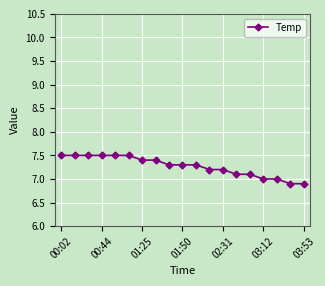

What is the smallest value displayed?

6.9